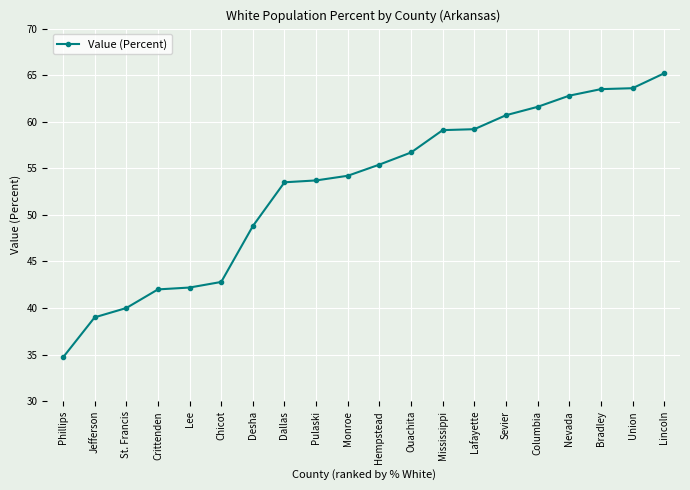

What is the label of the 3rd point from the right?

Bradley